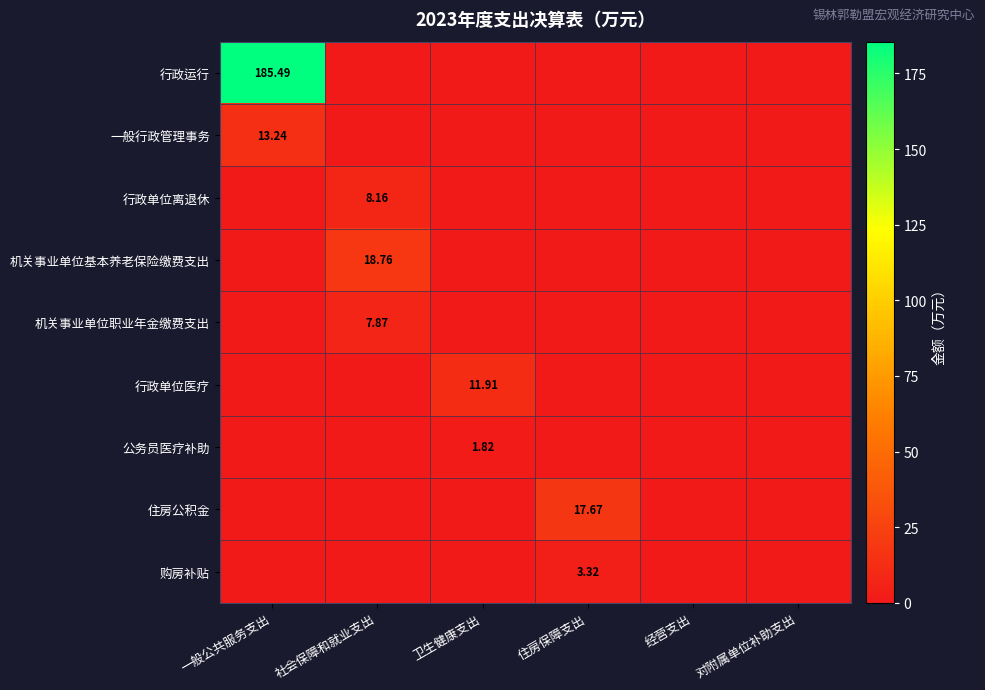

List the labels in order of 一般行政管理事务 value, largest first.

一般公共服务支出, 社会保障和就业支出, 卫生健康支出, 住房保障支出, 经营支出, 对附属单位补助支出